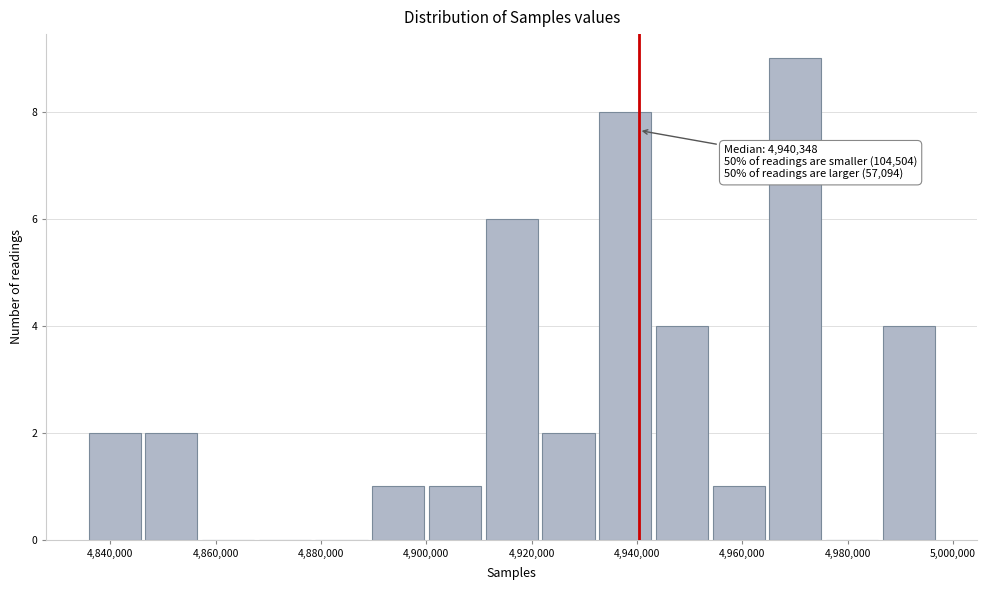

Over which range of the x-axis is the bar tallest?

4966000 to 4976000